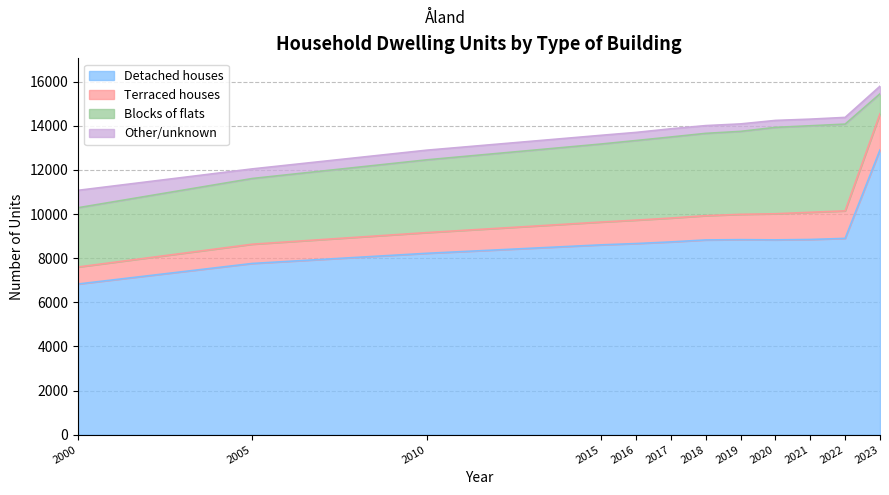

Rank the categories by Detached houses value from highest to lowest.

2023, 2022, 2021, 2019, 2020, 2018, 2017, 2016, 2015, 2010, 2005, 2000